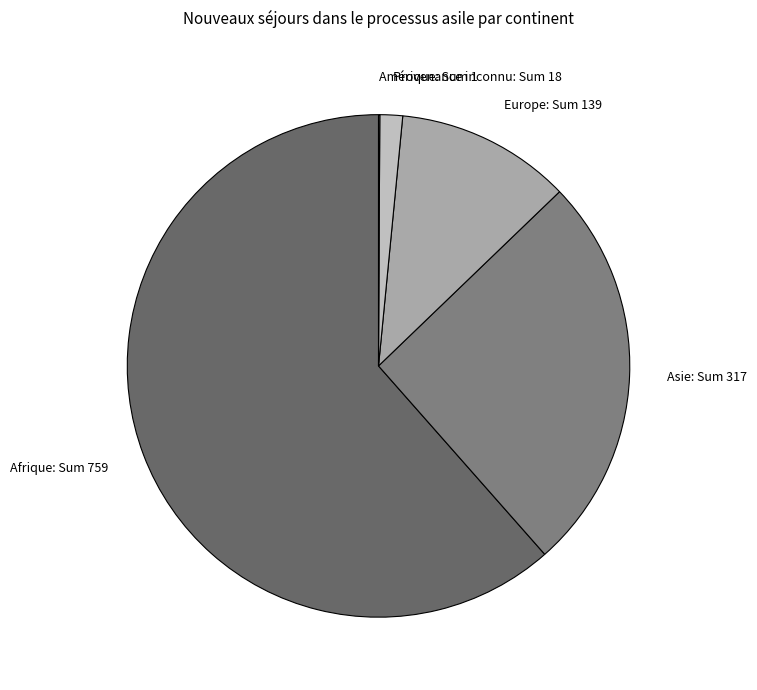

Is it true that Provenance inconnu is 7% of the pie?

False